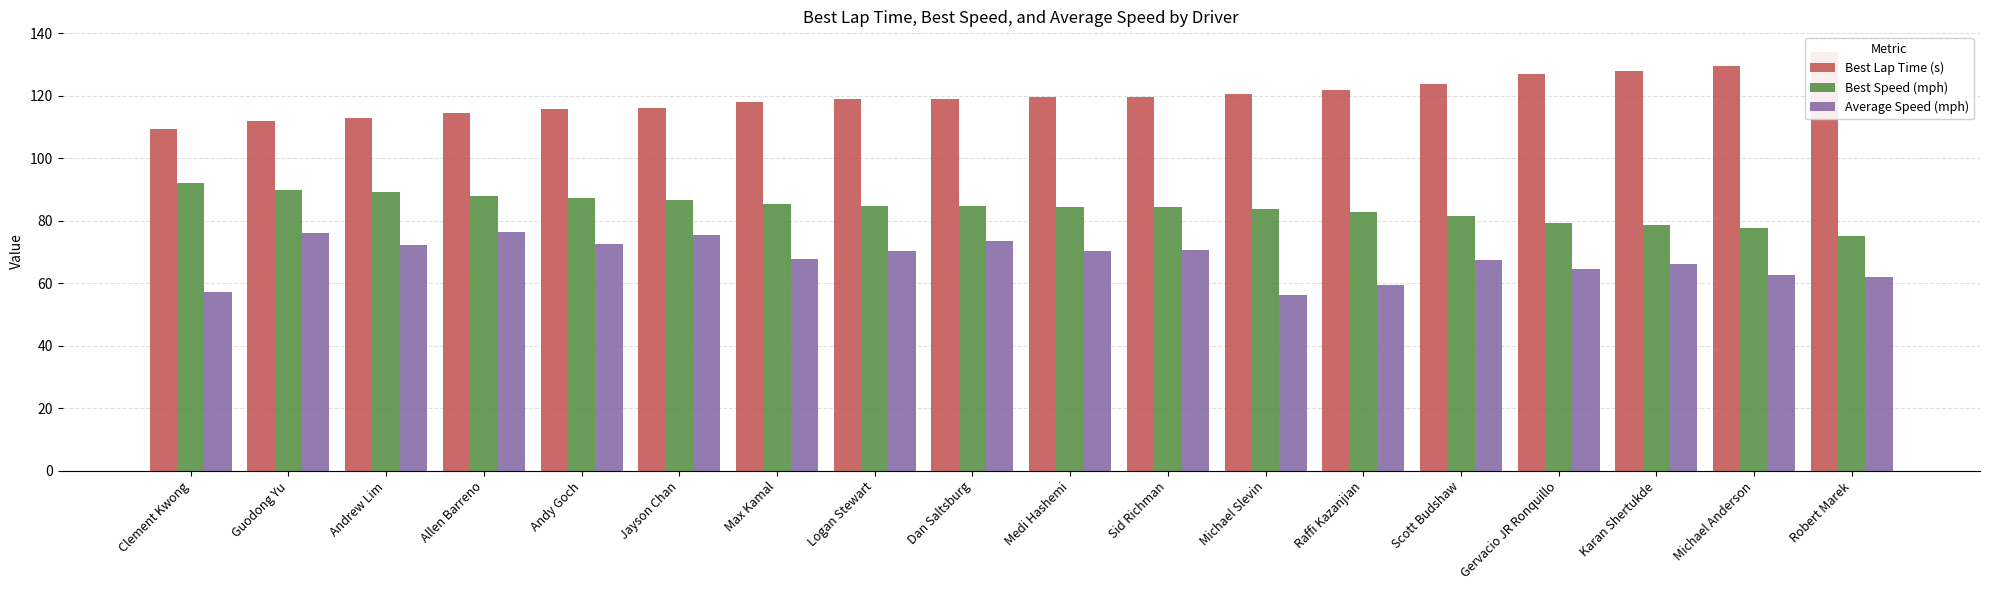

Is it true that Average Speed (mph) equals 67.6 at Scott Budshaw?

True